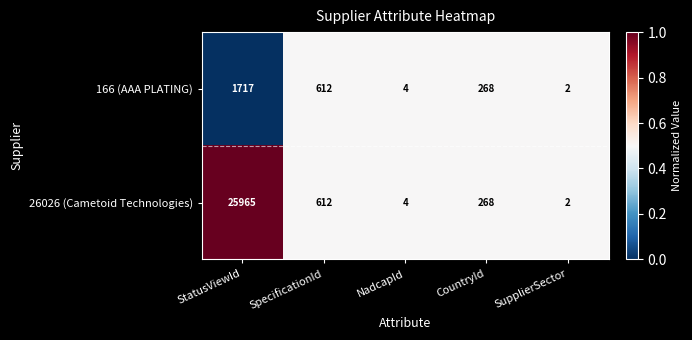

At which category does the chart reach its minimum across all series?

SupplierSector